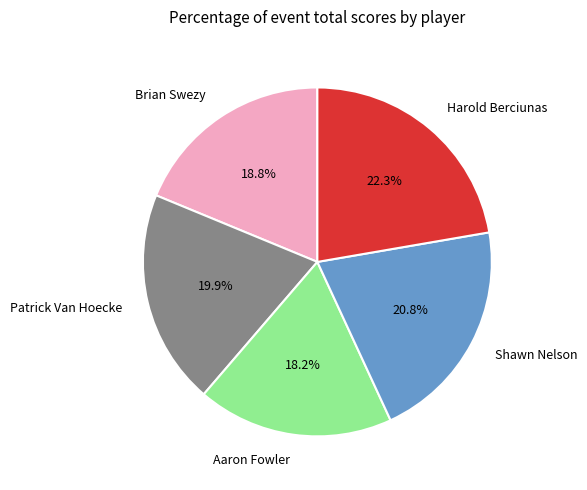

To the nearest percent, what is the difference between the largest and smallest slice percentages?

4%